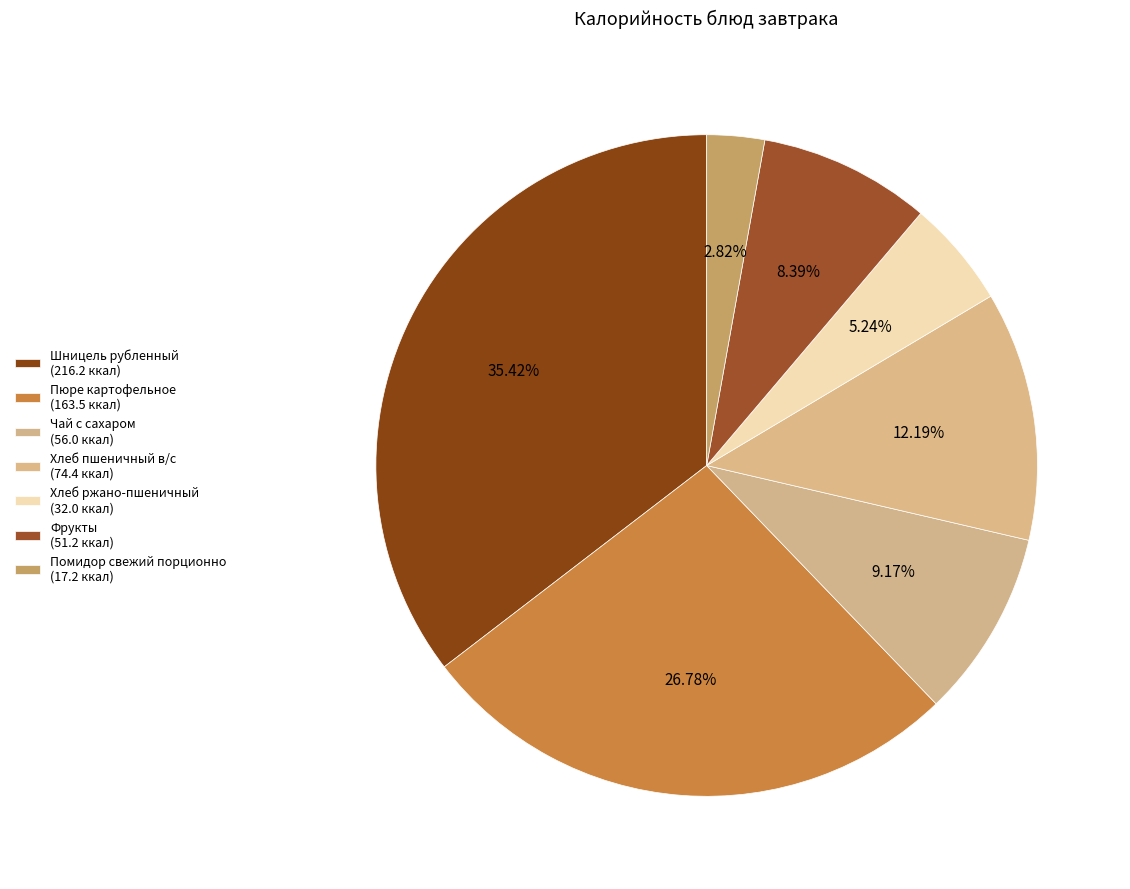

The Фрукты slice represents 8% of the pie. True or false?

True